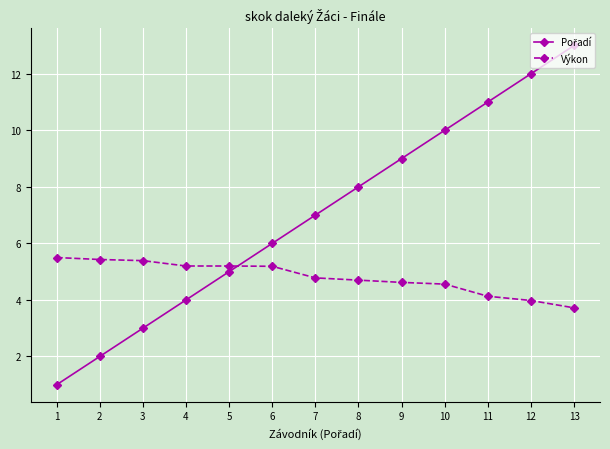

What is the greatest value displayed?

13.0